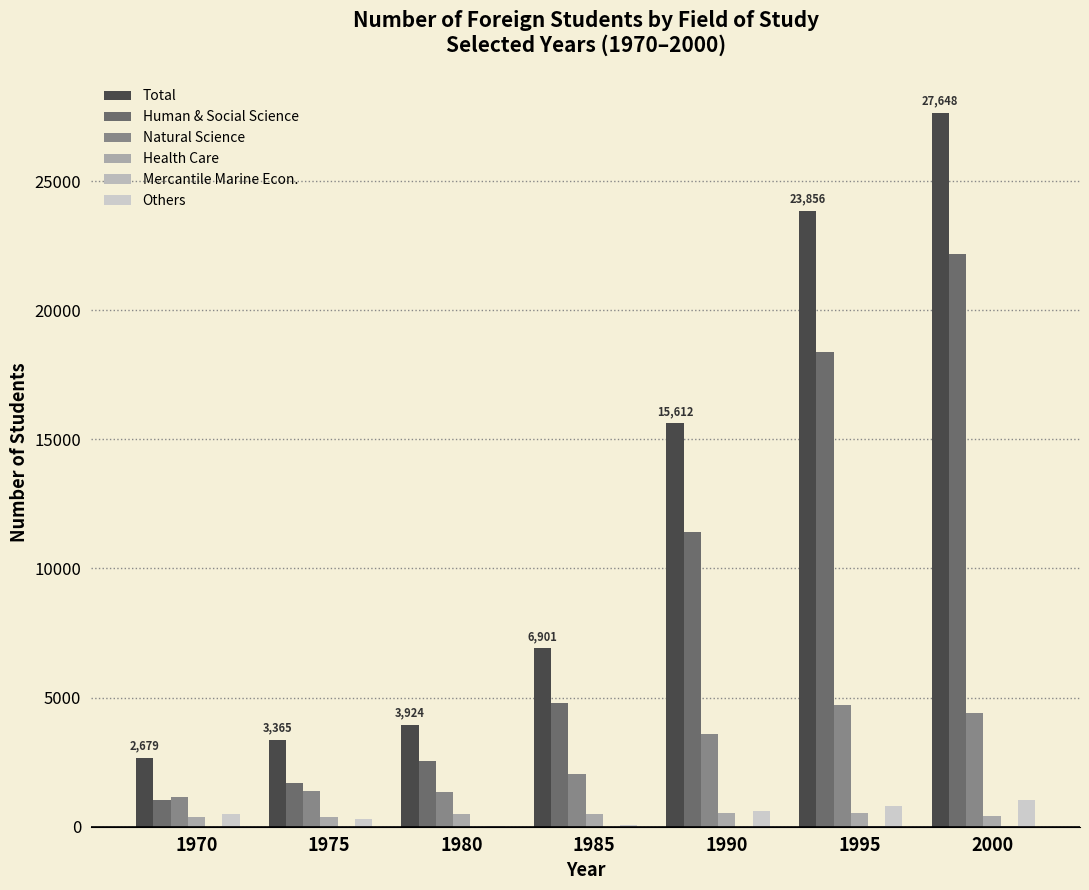

Does the chart contain stacked bars?

No